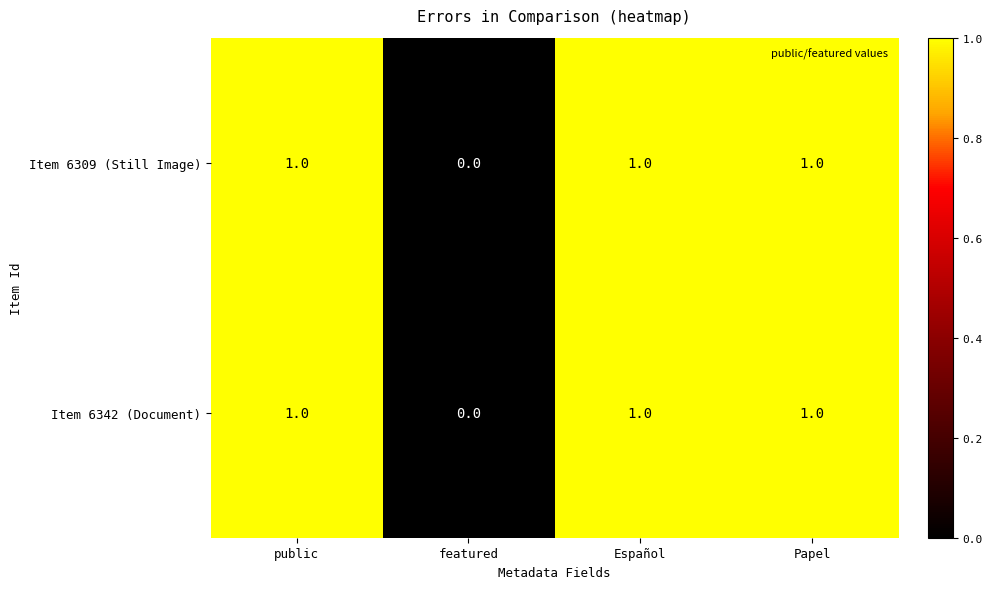

Count the Item 6342 (Document) values in the range 1 to 2.

3